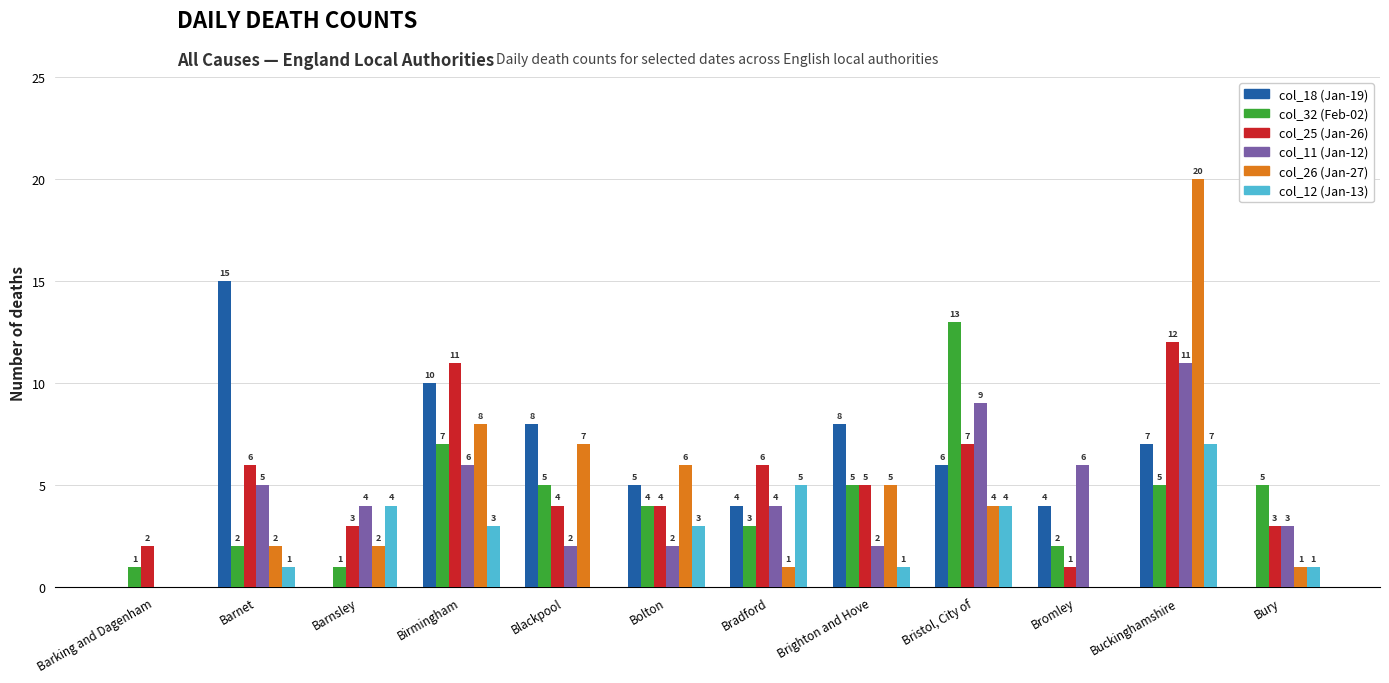

What is the total value across all series at Birmingham?

45